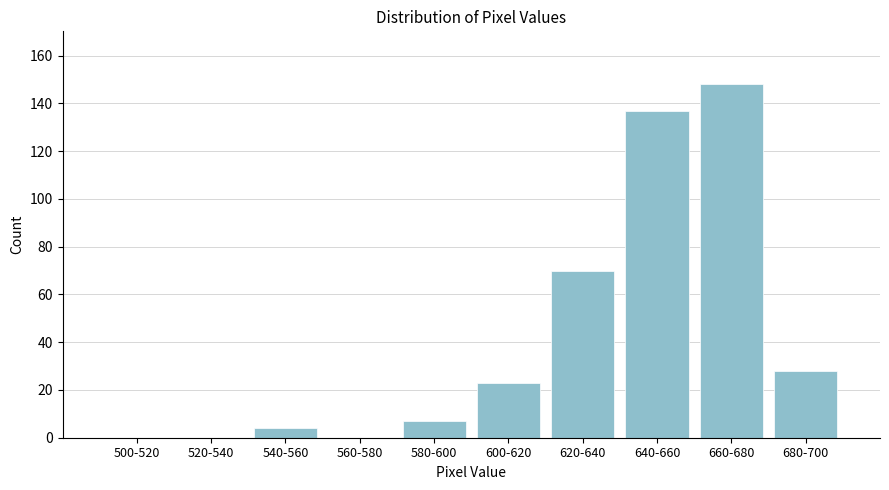

Reading left to right, what are all the values shown in this chart?

500-520=0	520-540=0	540-560=4	560-580=0	580-600=7	600-620=23	620-640=70	640-660=137	660-680=148	680-700=28